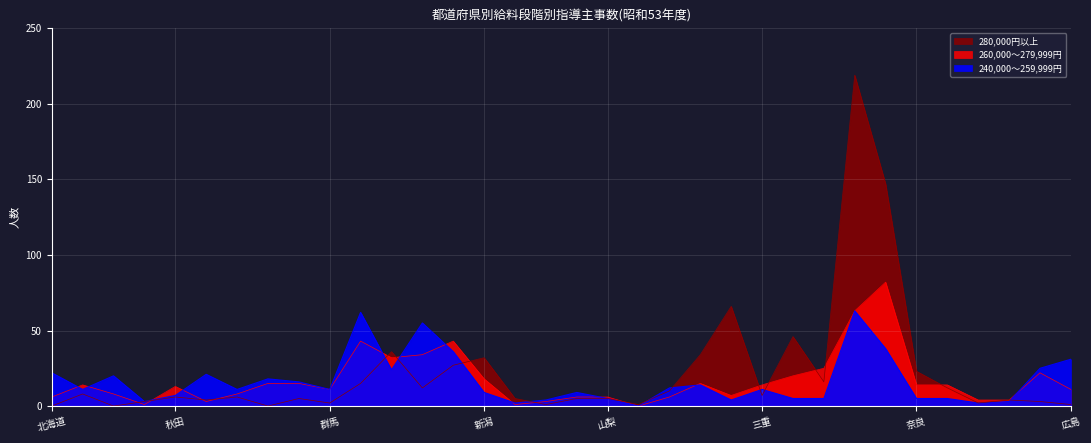

Where is the first local minimum for 260,000〜279,999円?

宮城